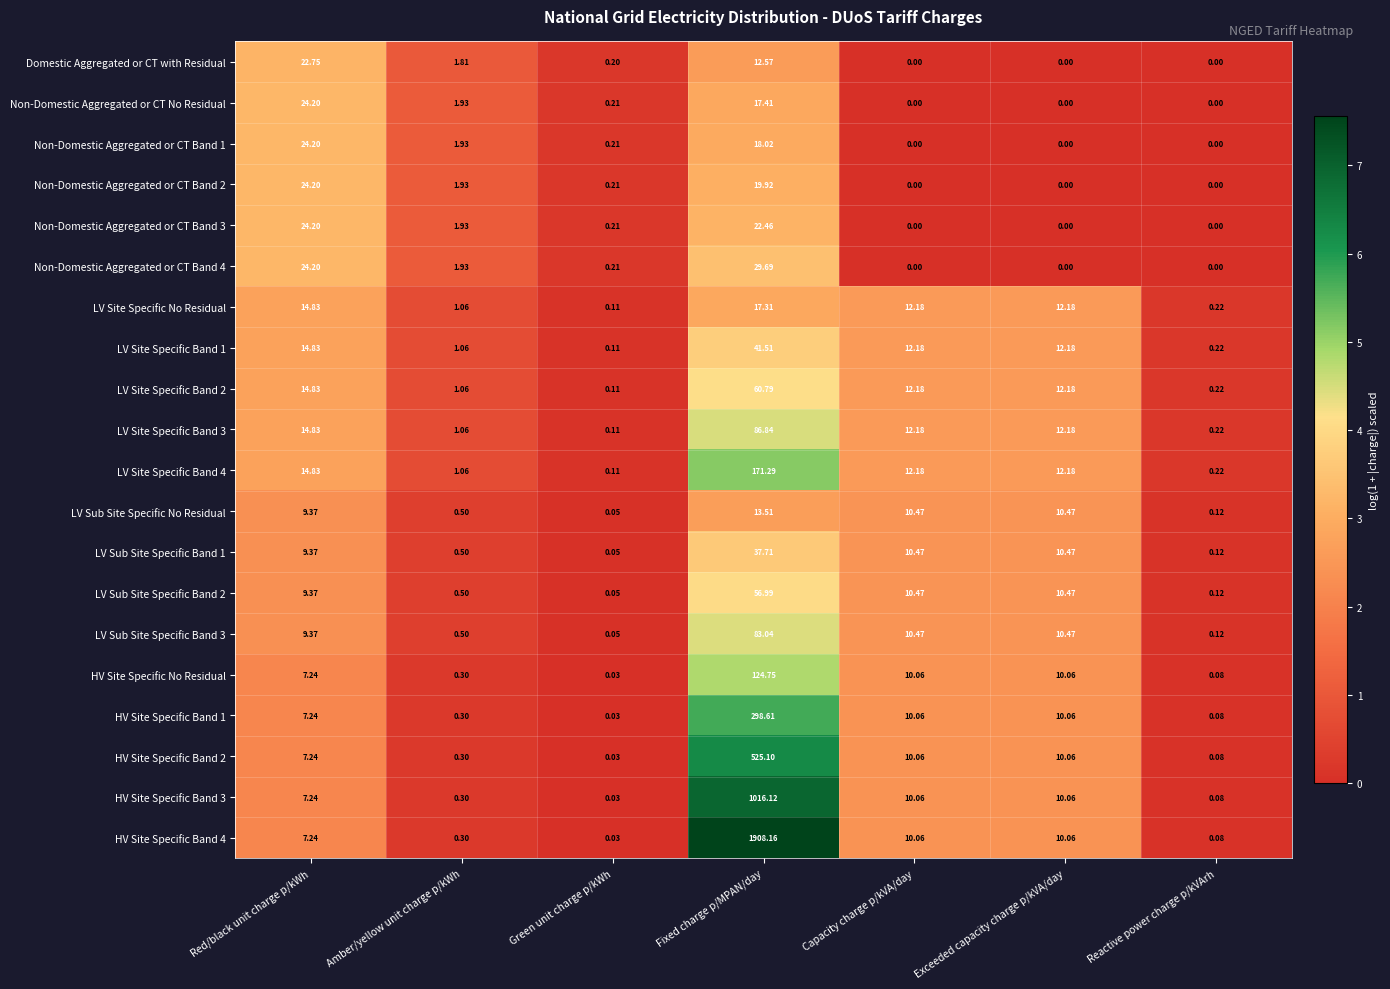

Is the value of LV Site Specific Band 1 at Exceeded capacity charge p/kVA/day greater than the value of LV Site Specific No Residual at Red/black unit charge p/kWh?

No